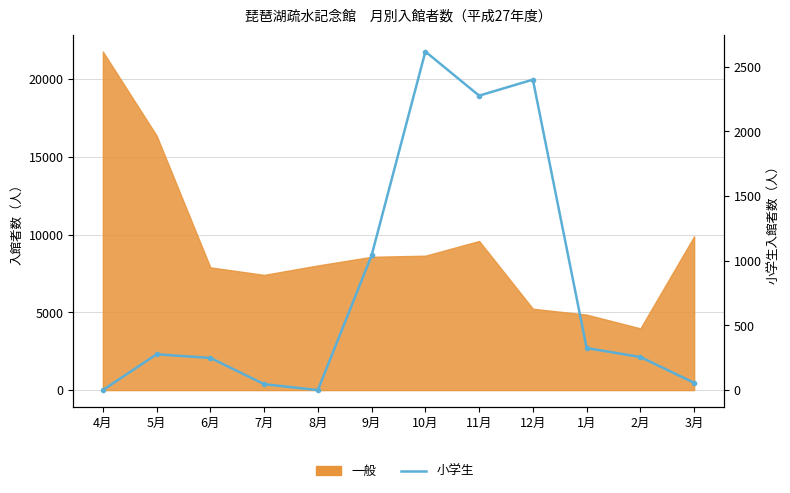

Is it true that the value at 2月 is 68?

False